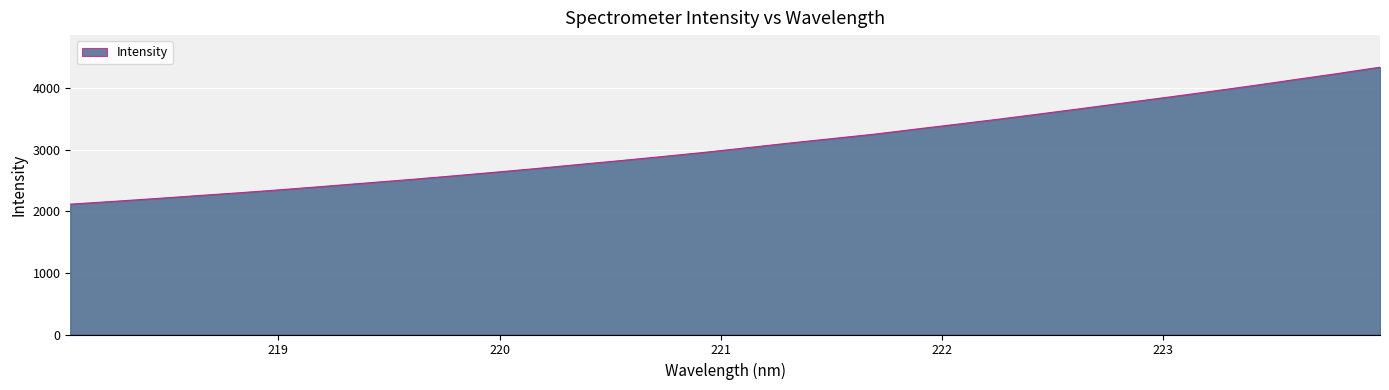

What is the maximum value shown in the chart?

4339.9